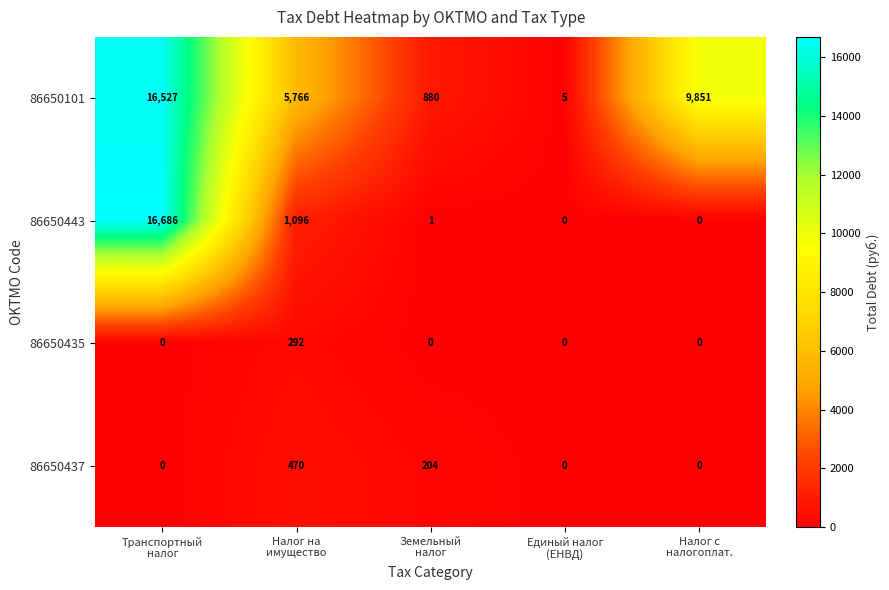

Which series has the largest range (max minus min)?

86650443